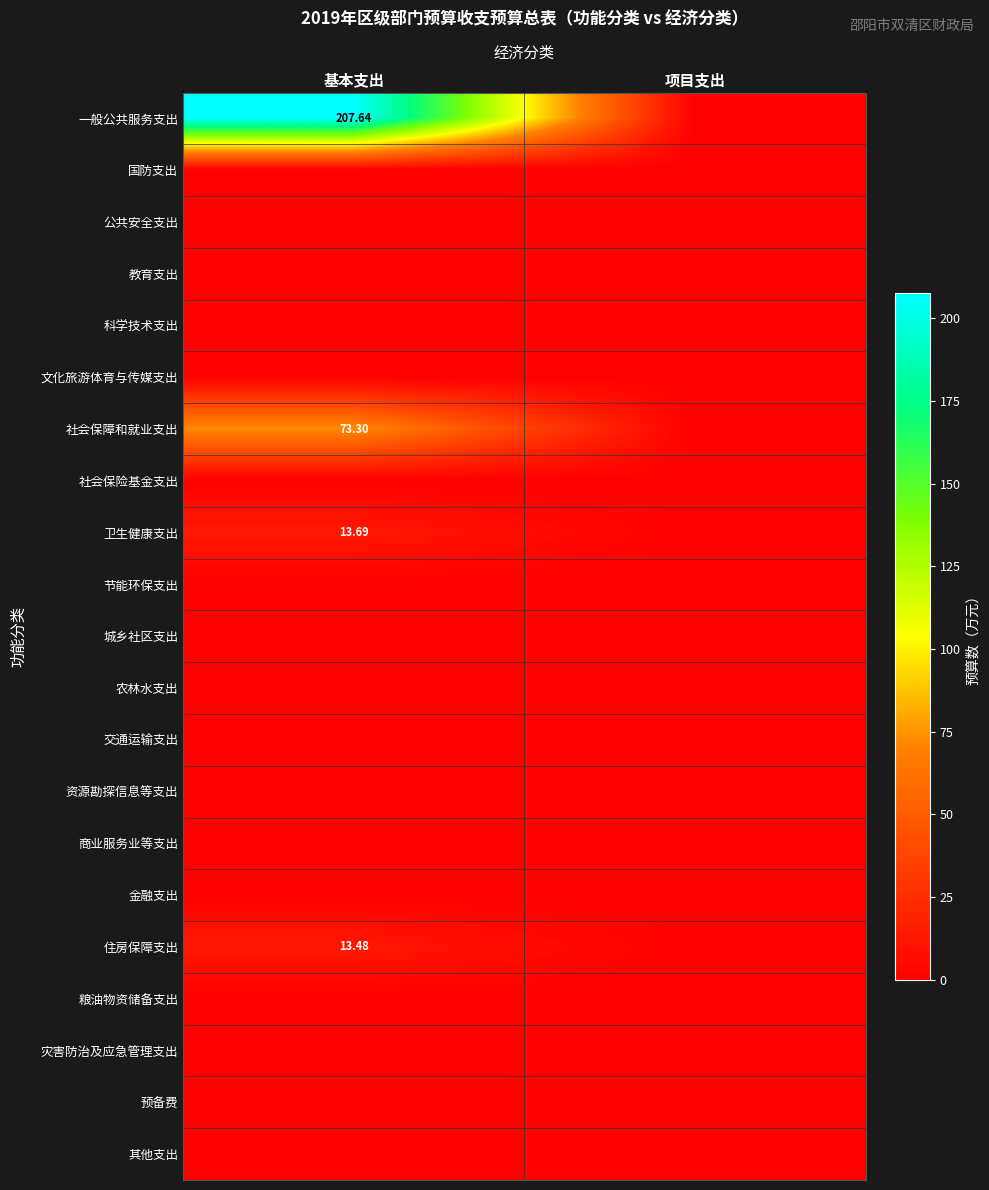

Is it true that 粮油物资储备支出 equals 0.0 at 项目支出?

True